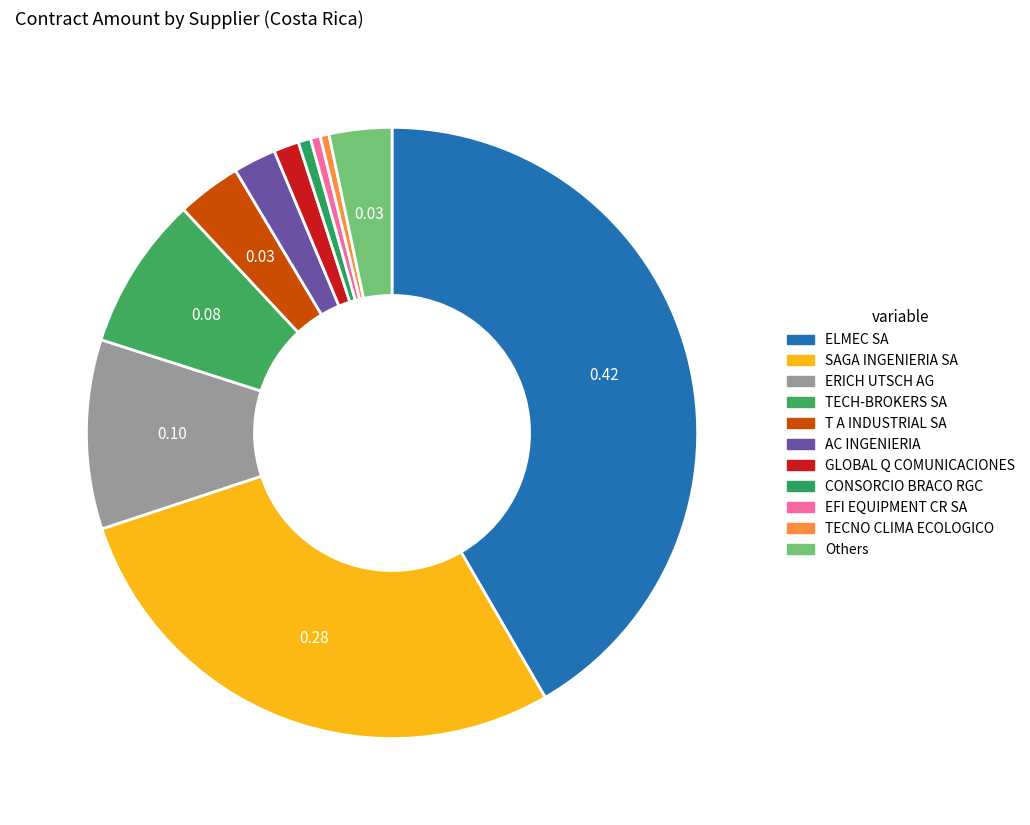

How many segments does this pie chart have?

11